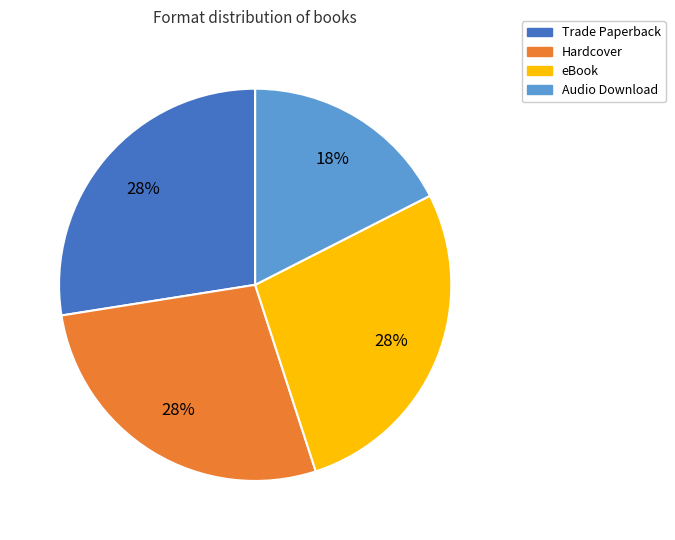

Is there any slice that represents more than half of the pie?

No